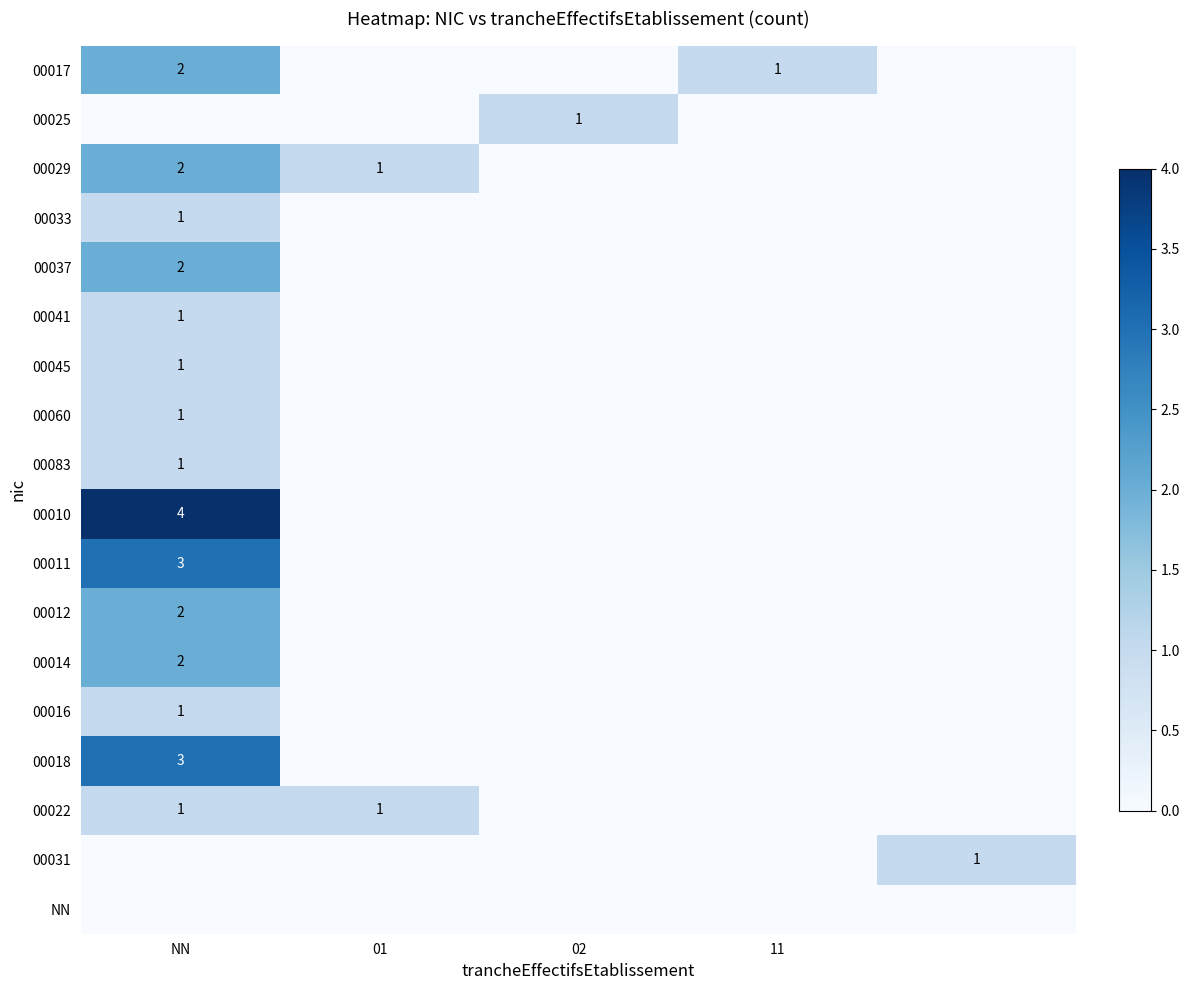

Is it true that 00010 equals 3 at NN?

False